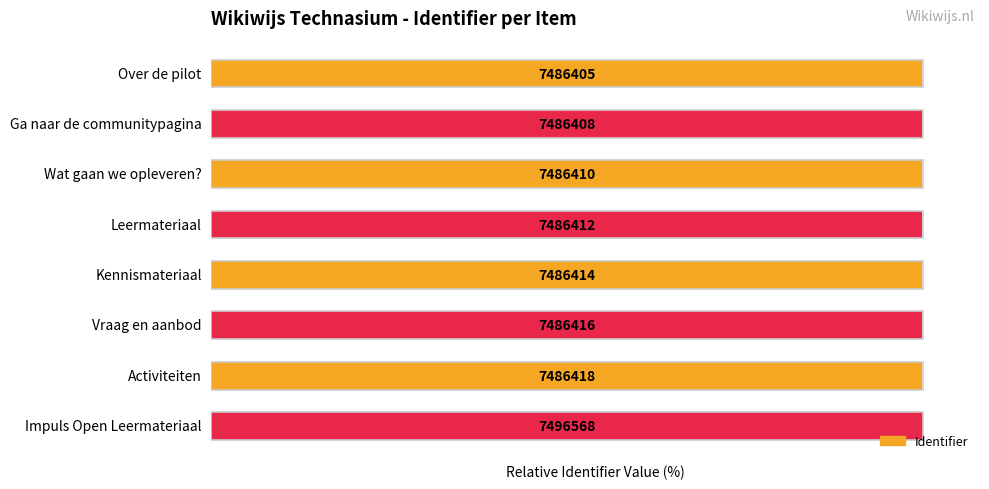

Between Over de pilot and Kennismateriaal, which is larger?

Kennismateriaal